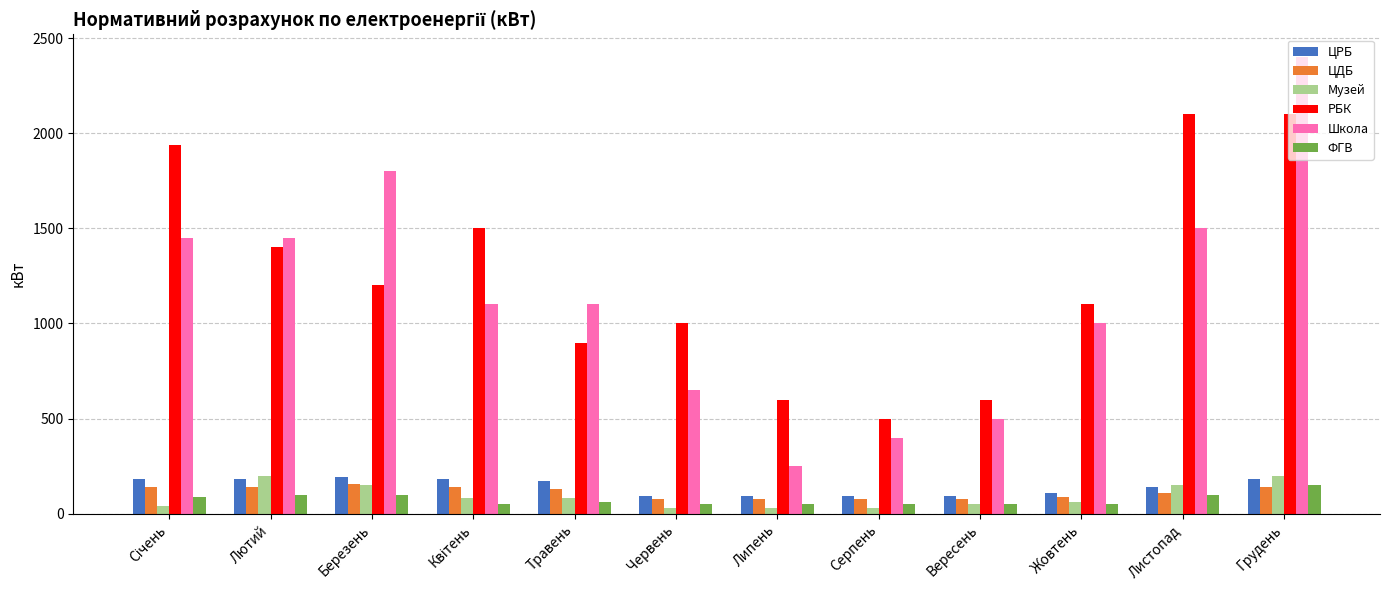

The value of Школа at Травень is 1100. True or false?

True